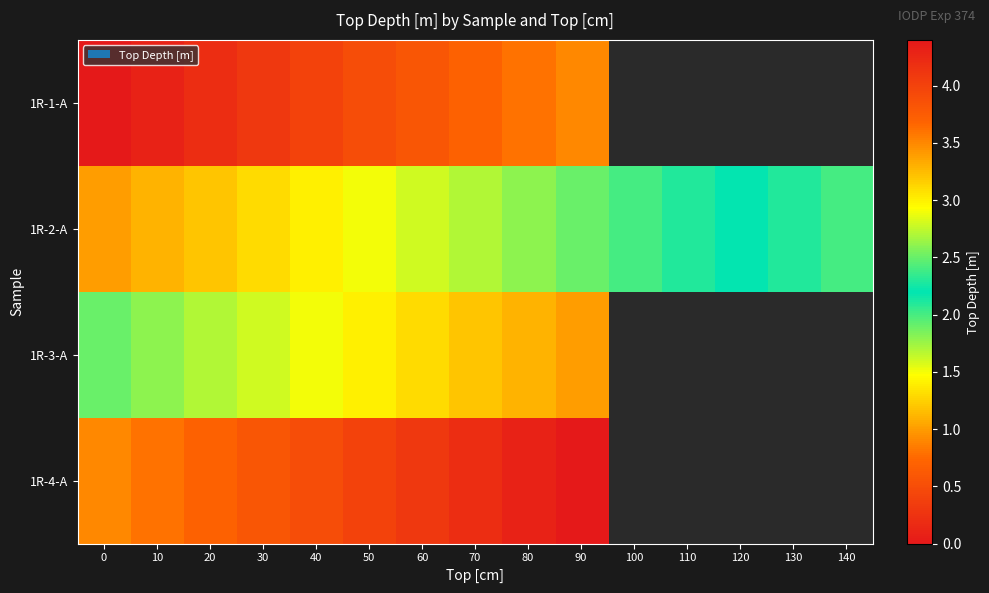

Between 10 and 90, which is larger?

90